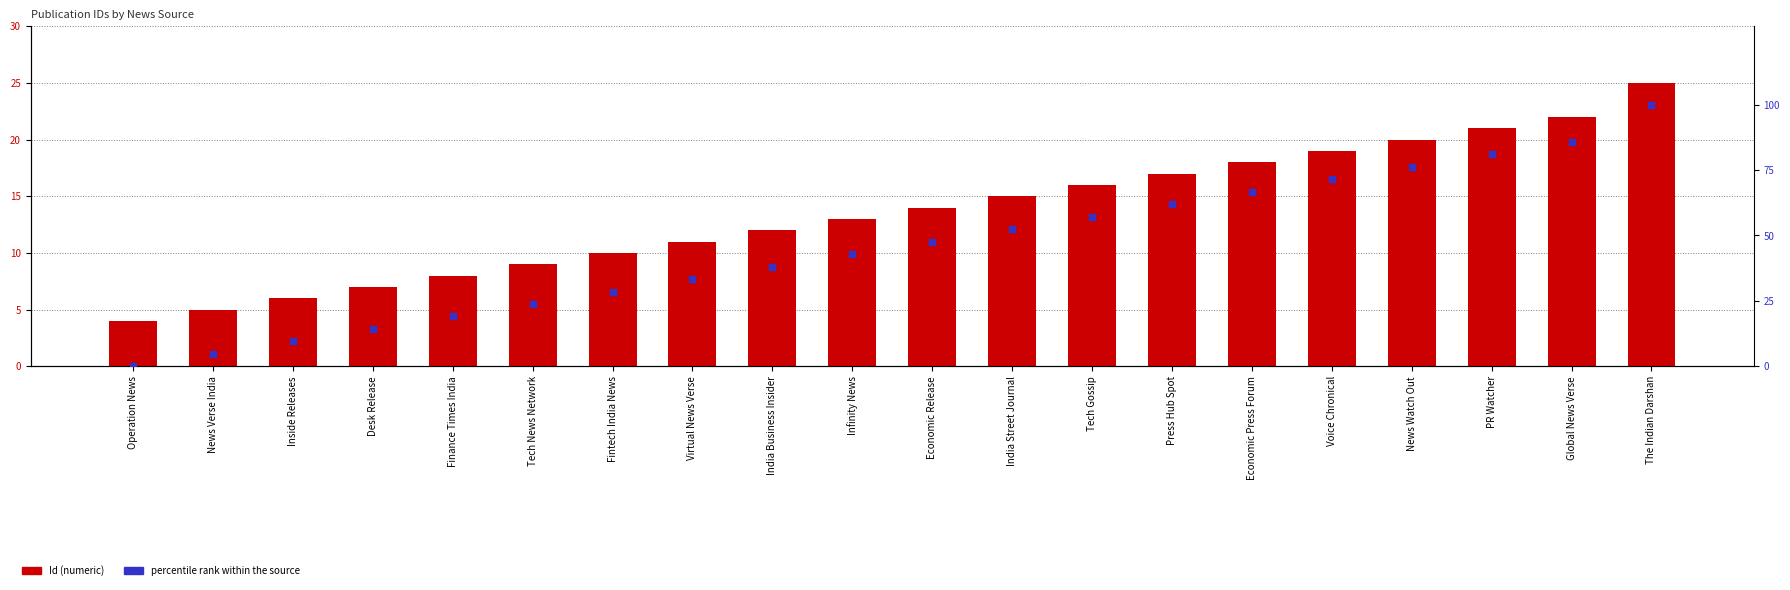

At how many categories does at least one series exceed 48?

9